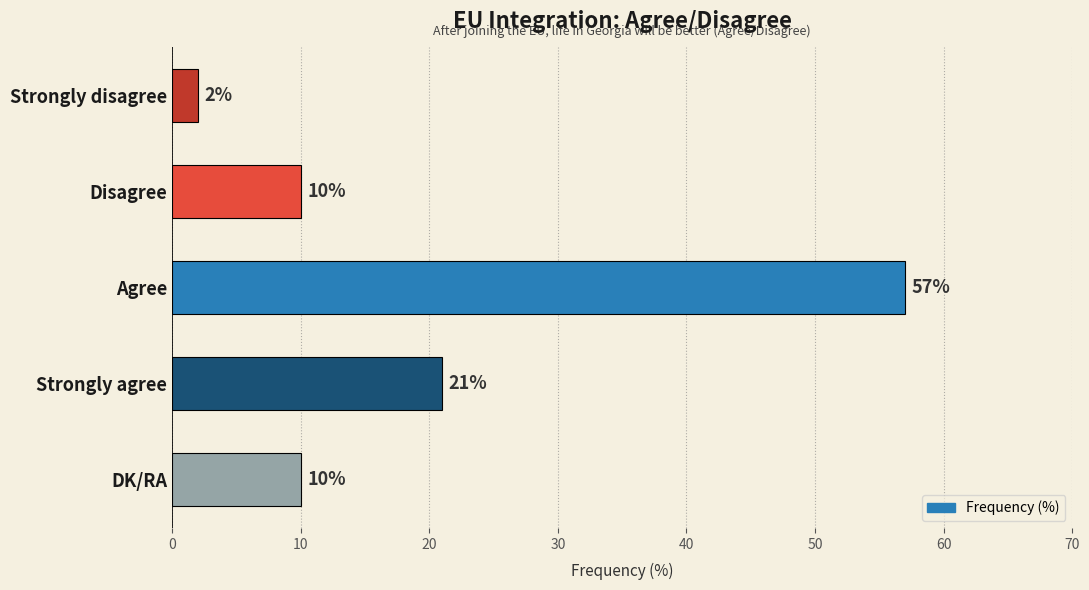

What is the difference between the second highest and minimum values?

19